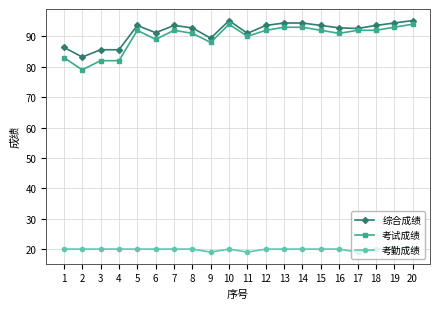

What is the value of the 考试成绩 point at the 19th from the left?

93.0